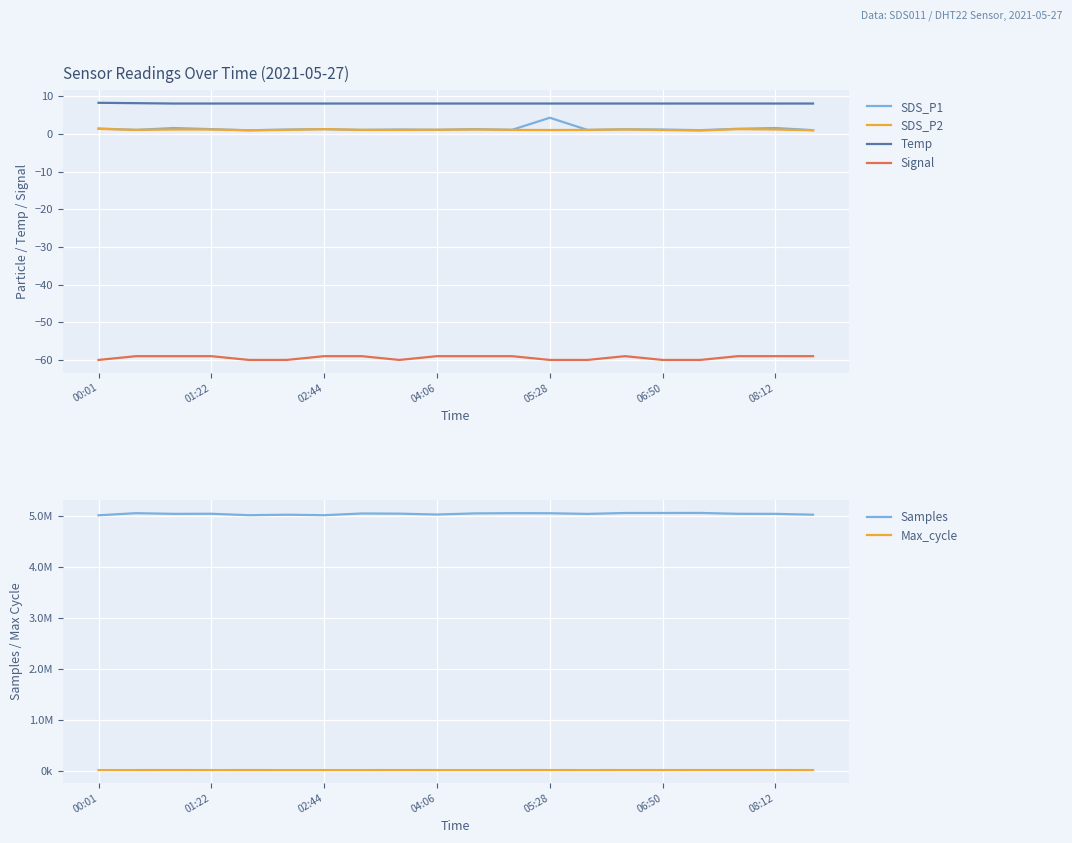

True or false: SDS_P2 and Samples cross at least once.

False